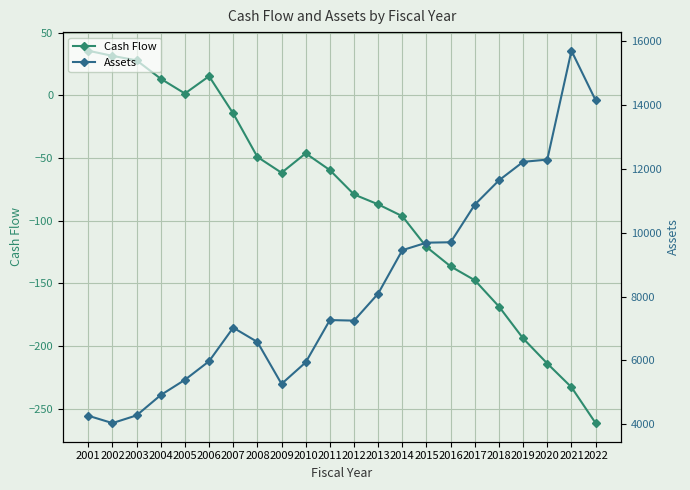

At which label does Cash Flow reach its minimum?

2022